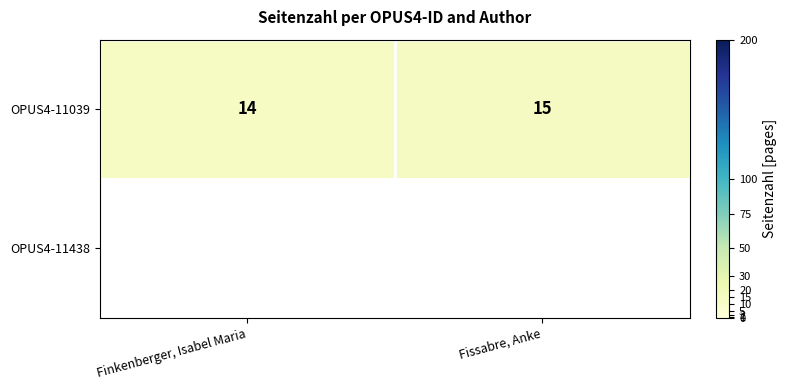

At how many categories does at least one series exceed 14?

1